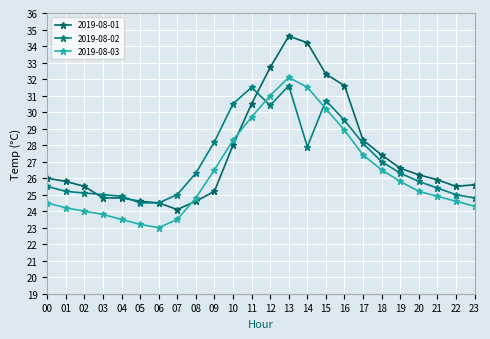

Is it true that 2019-08-02 equals 35.5 at 23?

False